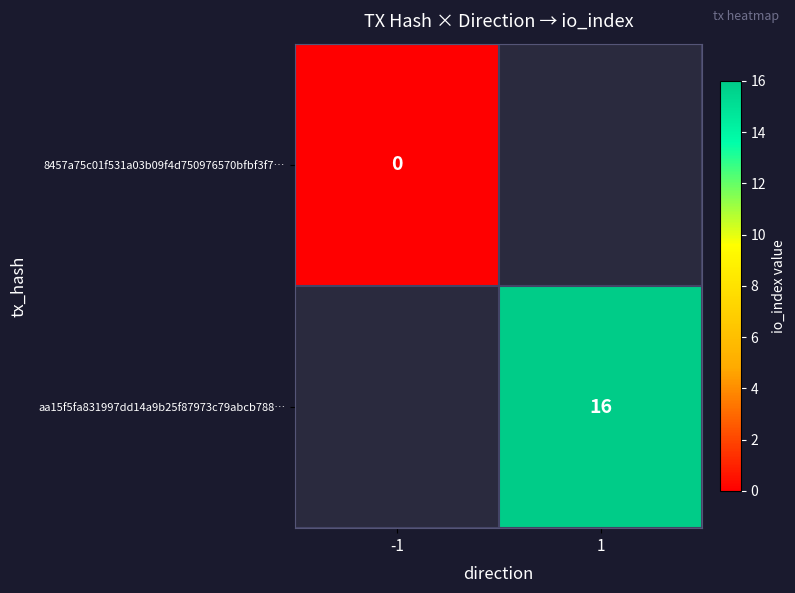

The aa15f5fa831997dd14a9b25f87973c79abcb788… series shows 11 at 1. True or false?

False